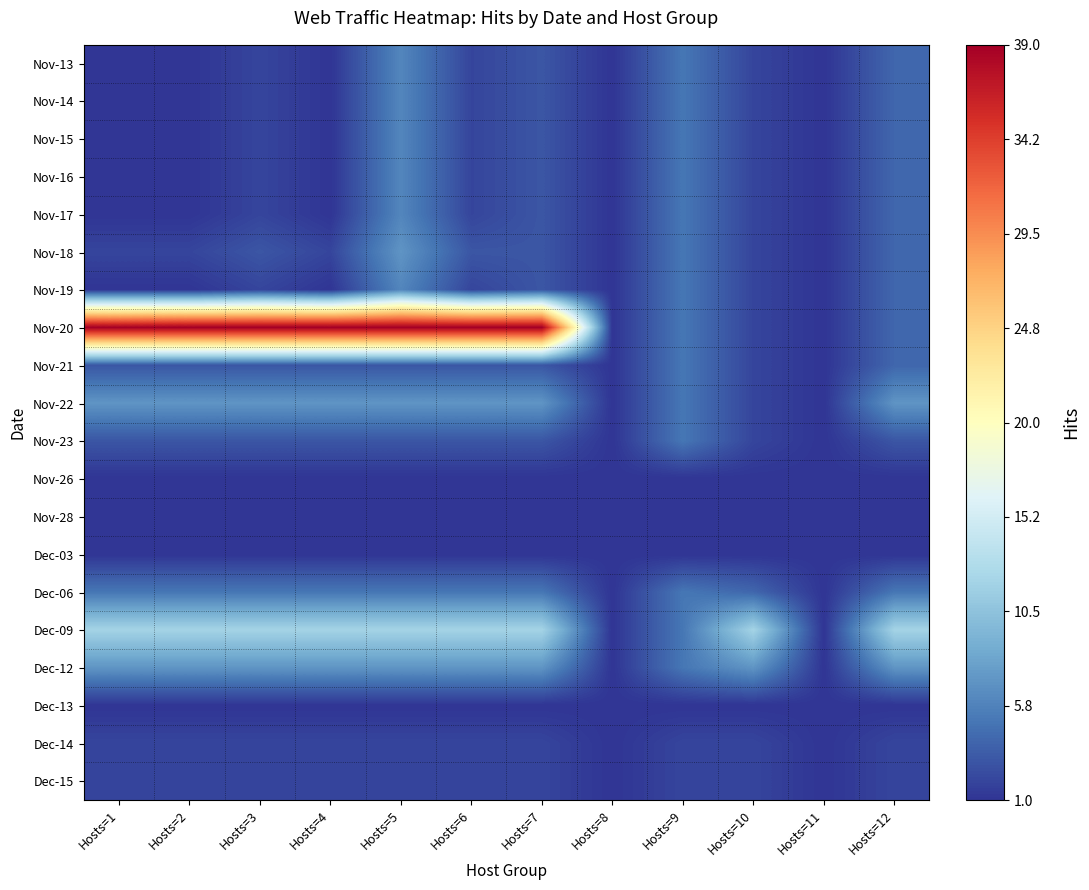

At Hosts=10, list the series in order from largest to smallest.

Dec-09, Dec-12, Dec-06, Nov-13, Nov-14, Nov-15, Nov-16, Nov-17, Nov-18, Nov-19, Nov-20, Nov-21, Nov-22, Nov-23, Dec-14, Dec-15, Nov-26, Nov-28, Dec-03, Dec-13